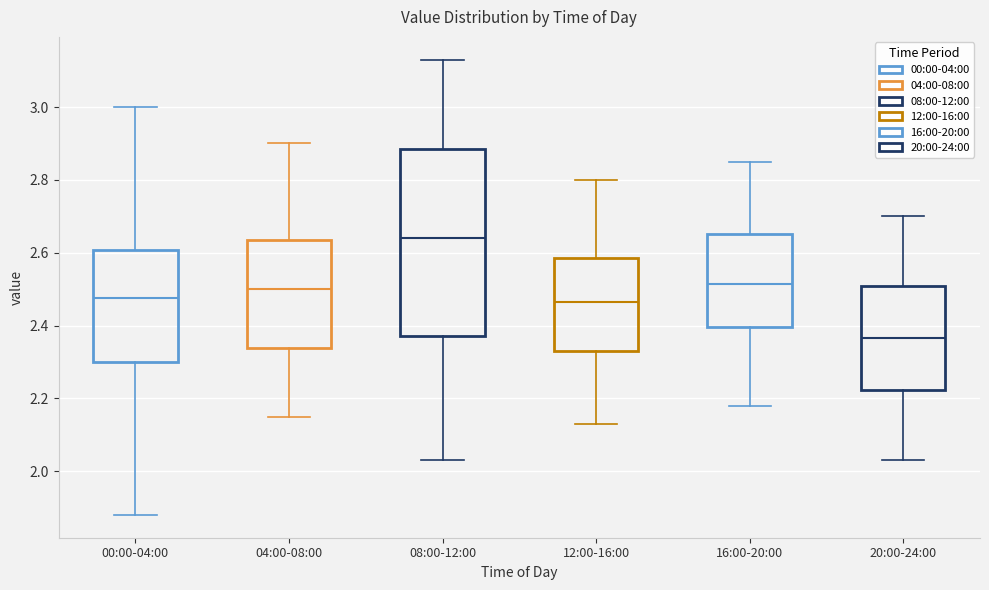

Which box is the tallest, from its lower edge to its upper edge?

08:00-12:00